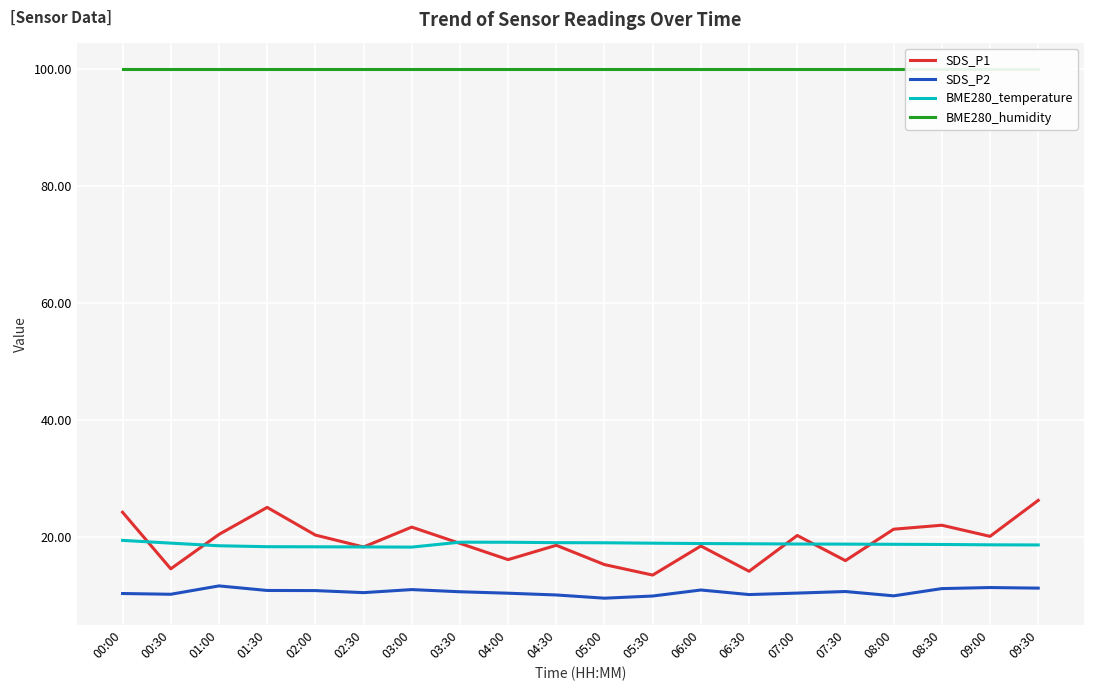

True or false: BME280_humidity has more than 1 points higher than both neighbors.

False